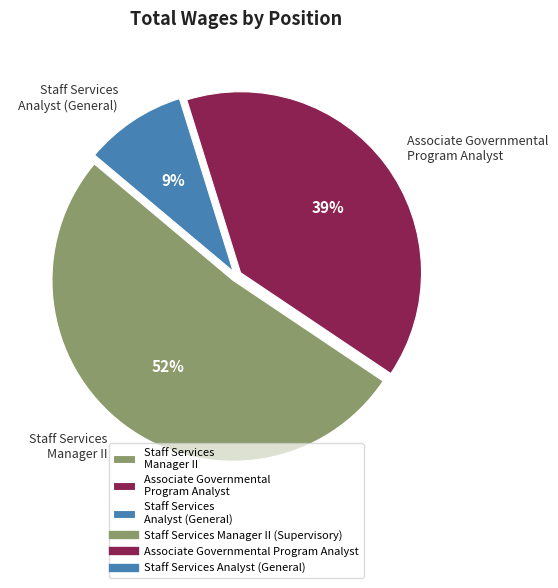

Which category accounts for the majority?

Staff Services Manager II